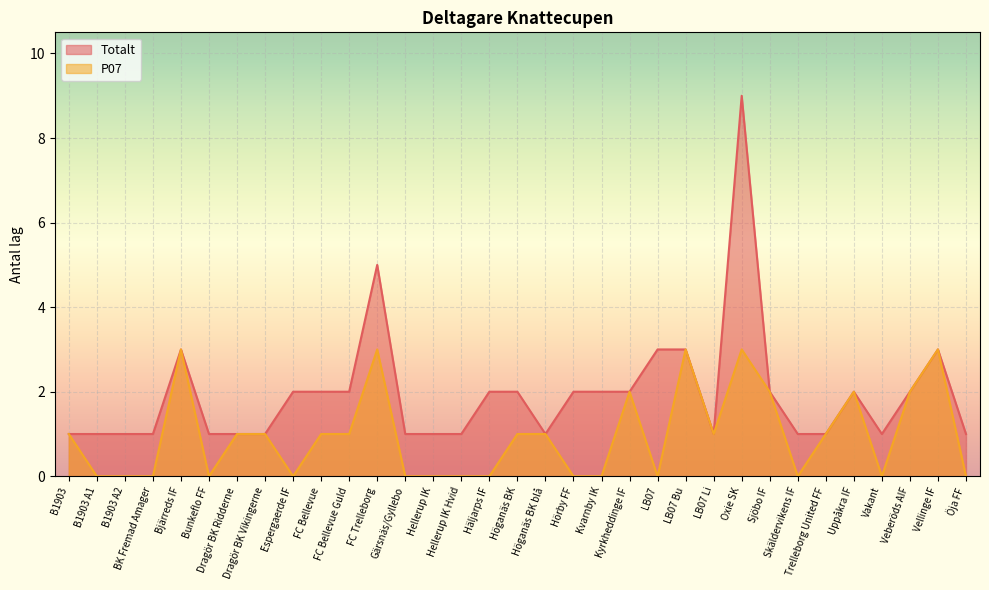

Reading right to left, list all the values displayed in this chart.

Totalt: Öja FF=1	Vellinge IF=3	Veberöds AIF=2	Vakant=1	Uppåkra IF=2	Trelleborg United FF=1	Skäldervikens IF=1	Sjöbo IF=2	Oxie SK=9	LB07 Li=1	LB07 Bu=3	LB07=3	Kyrkheddinge IF=2	Kvarnby IK=2	Hörby FF=2	Höganäs BK blå=1	Höganäs BK=2	Häljarps IF=2	Hellerup IK Hvid=1	Hellerup IK=1	Gärsnäs/Gyllebo=1	FC Trelleborg=5	FC Bellevue Guld=2	FC Bellevue=2	Espergaerde IF=2	Dragör BK Vikingerne=1	Dragör BK Ridderne=1	Bunkeflo FF=1	Bjärreds IF=3	BK Fremad Amager=1	B1903 A2=1	B1903 A1=1	B1903=1
P07: Öja FF=0	Vellinge IF=3	Veberöds AIF=2	Vakant=0	Uppåkra IF=2	Trelleborg United FF=1	Skäldervikens IF=0	Sjöbo IF=2	Oxie SK=3	LB07 Li=1	LB07 Bu=3	LB07=0	Kyrkheddinge IF=2	Kvarnby IK=0	Hörby FF=0	Höganäs BK blå=1	Höganäs BK=1	Häljarps IF=0	Hellerup IK Hvid=0	Hellerup IK=0	Gärsnäs/Gyllebo=0	FC Trelleborg=3	FC Bellevue Guld=1	FC Bellevue=1	Espergaerde IF=0	Dragör BK Vikingerne=1	Dragör BK Ridderne=1	Bunkeflo FF=0	Bjärreds IF=3	BK Fremad Amager=0	B1903 A2=0	B1903 A1=0	B1903=1